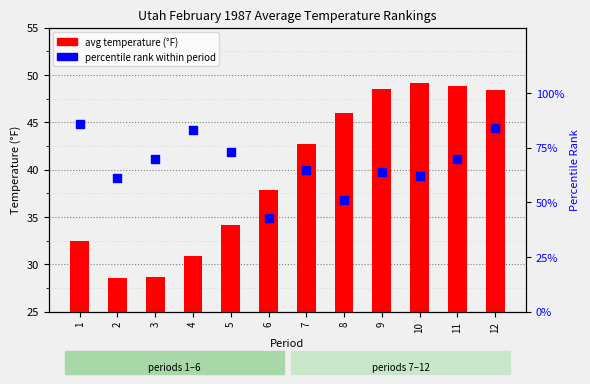

What is the total value across all series at 4?

113.9